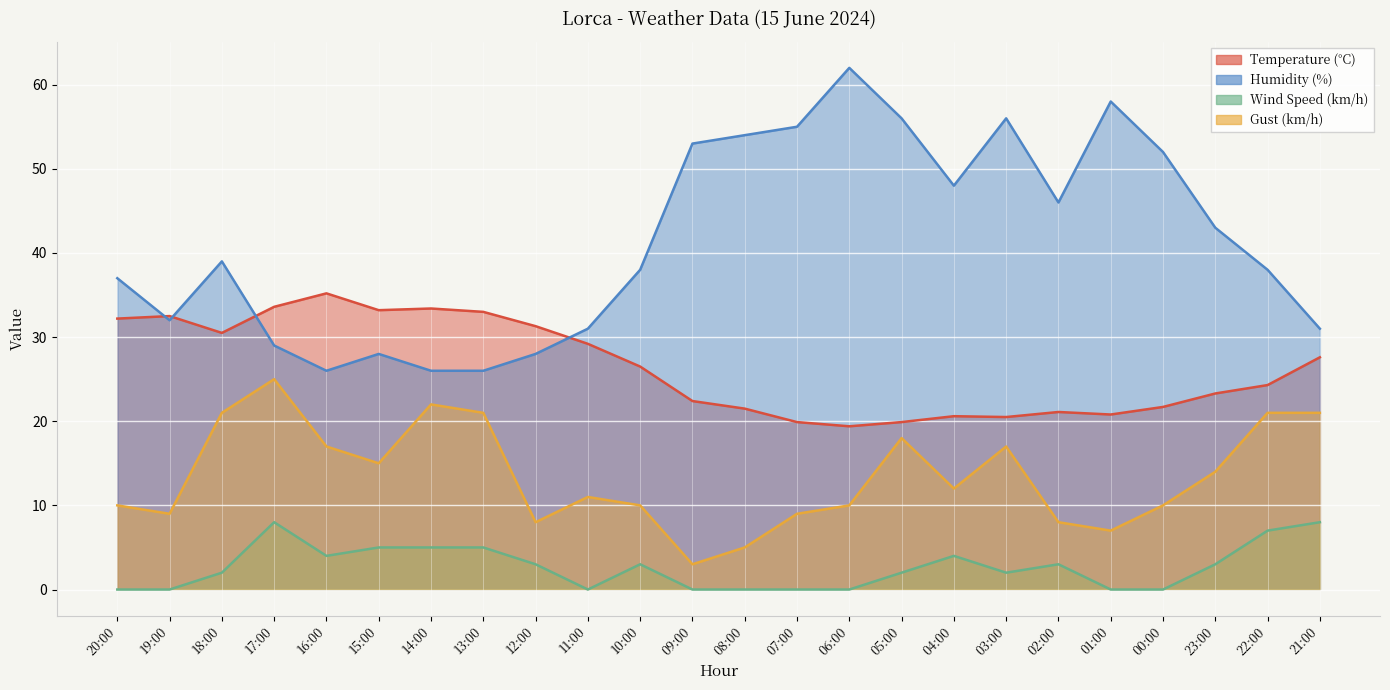

What are all the series names shown in the legend?

Temperature (°C), Humidity (%), Wind Speed (km/h), Gust (km/h)